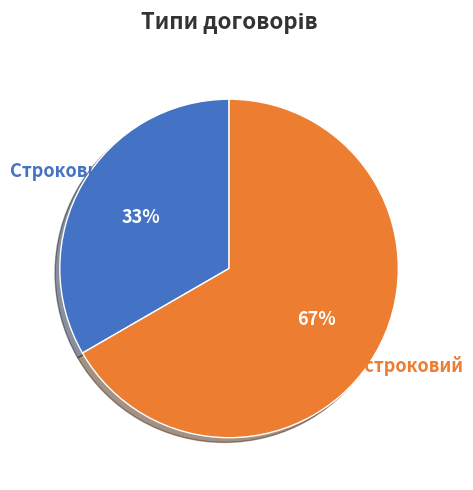

True or false: Безстроковий accounts for 67% of the total.

True